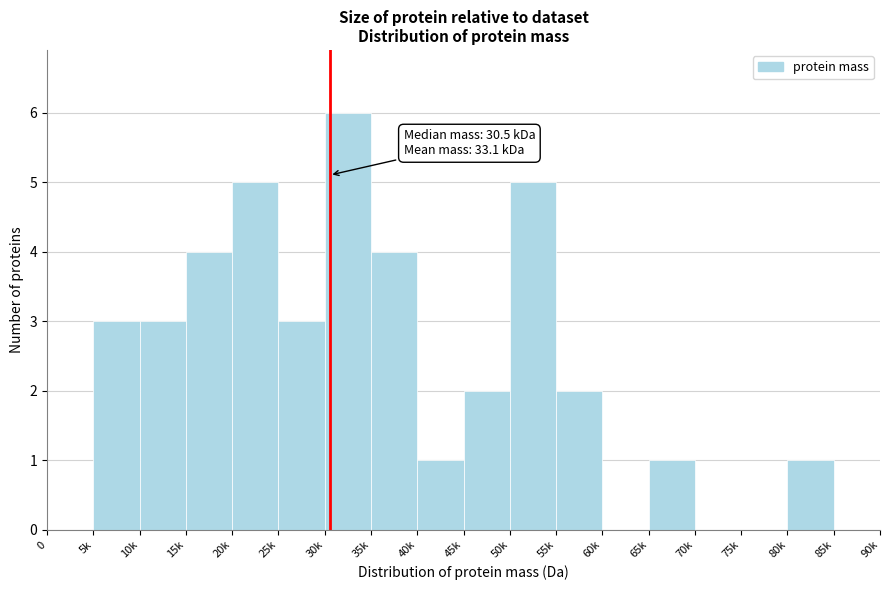

Reading left to right, what are all the values shown in this chart?

0=0	5k=3	10k=3	15k=4	20k=5	25k=3	30k=6	35k=4	40k=1	45k=2	50k=5	55k=2	60k=0	65k=1	70k=0	75k=0	80k=1	85k=0